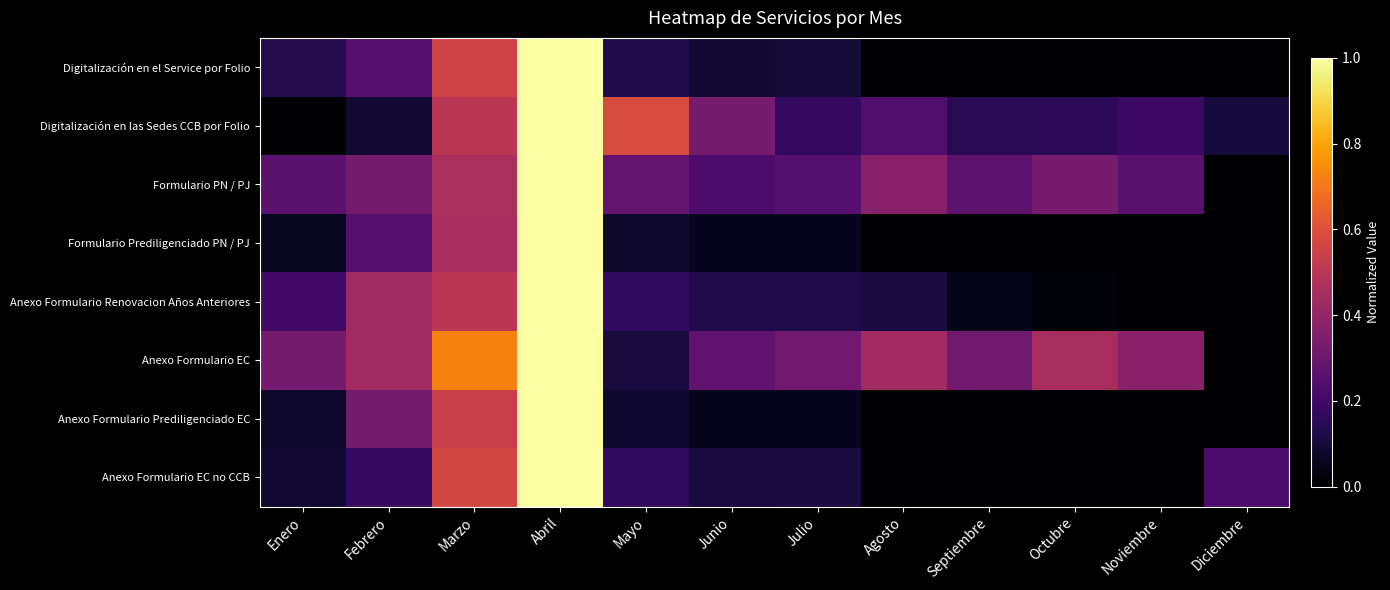

Reading right to left, list all the values displayed in this chart.

Digitalización en el Service por Folio: Diciembre=0.0	Noviembre=0.0	Octubre=0.0	Septiembre=0.0	Agosto=0.0	Julio=0.1	Junio=0.1	Mayo=0.1	Abril=1.0	Marzo=0.6	Febrero=0.3	Enero=0.1
Digitalización en las Sedes CCB por Folio: Diciembre=0.1	Noviembre=0.2	Octubre=0.2	Septiembre=0.1	Agosto=0.2	Julio=0.2	Junio=0.3	Mayo=0.6	Abril=1.0	Marzo=0.5	Febrero=0.1	Enero=0.0
Formulario PN / PJ: Diciembre=0.0	Noviembre=0.3	Octubre=0.3	Septiembre=0.3	Agosto=0.4	Julio=0.2	Junio=0.2	Mayo=0.3	Abril=1.0	Marzo=0.5	Febrero=0.3	Enero=0.3
Formulario Prediligenciado PN / PJ: Diciembre=0.0	Noviembre=0.0	Octubre=0.0	Septiembre=0.0	Agosto=0.0	Julio=0.1	Junio=0.1	Mayo=0.1	Abril=1.0	Marzo=0.5	Febrero=0.3	Enero=0.1
Anexo Formulario Renovacion Años Anteriores: Diciembre=0.0	Noviembre=0.0	Octubre=0.0	Septiembre=0.0	Agosto=0.1	Julio=0.1	Junio=0.1	Mayo=0.2	Abril=1.0	Marzo=0.5	Febrero=0.4	Enero=0.2
Anexo Formulario EC: Diciembre=0.0	Noviembre=0.4	Octubre=0.4	Septiembre=0.3	Agosto=0.4	Julio=0.3	Junio=0.3	Mayo=0.1	Abril=1.0	Marzo=0.7	Febrero=0.4	Enero=0.3
Anexo Formulario Prediligenciado EC: Diciembre=0.0	Noviembre=0.0	Octubre=0.0	Septiembre=0.0	Agosto=0.0	Julio=0.1	Junio=0.1	Mayo=0.1	Abril=1.0	Marzo=0.5	Febrero=0.3	Enero=0.1
Anexo Formulario EC no CCB: Diciembre=0.2	Noviembre=0.0	Octubre=0.0	Septiembre=0.0	Agosto=0.0	Julio=0.1	Junio=0.1	Mayo=0.2	Abril=1.0	Marzo=0.6	Febrero=0.2	Enero=0.1